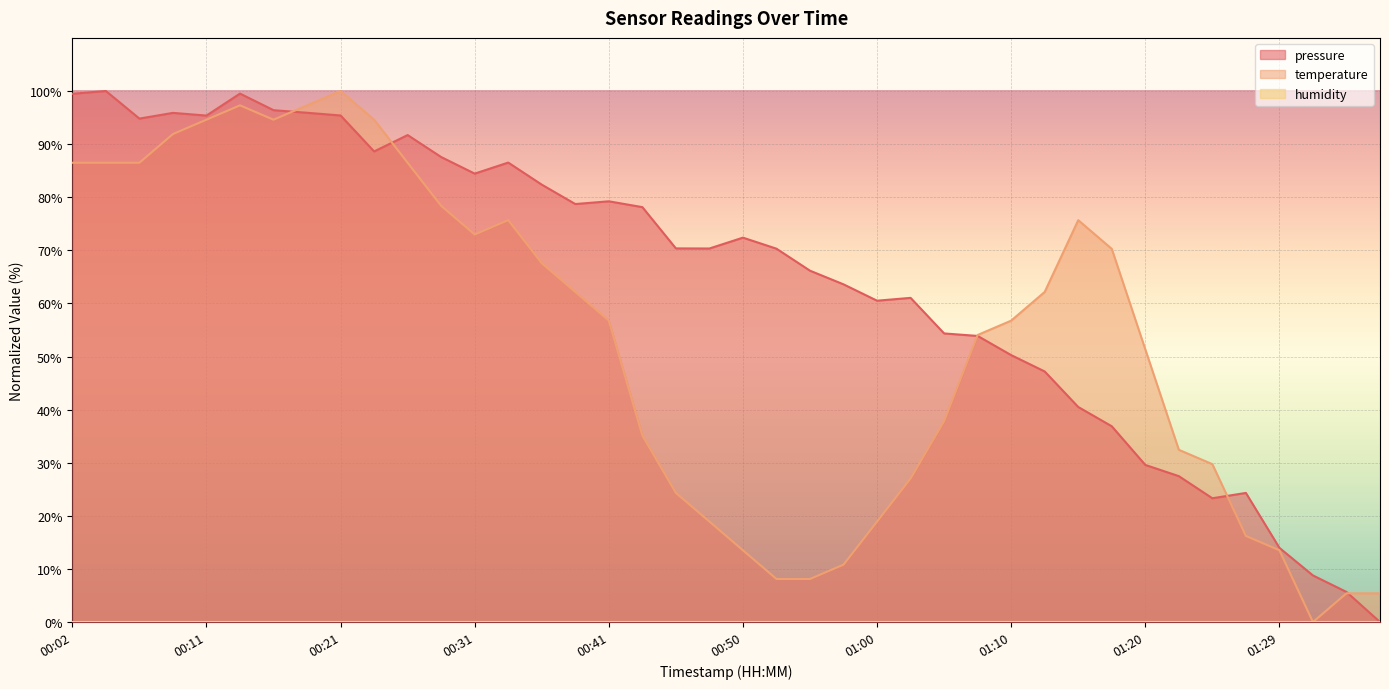

Does the chart display data point markers on the line(s)?

No